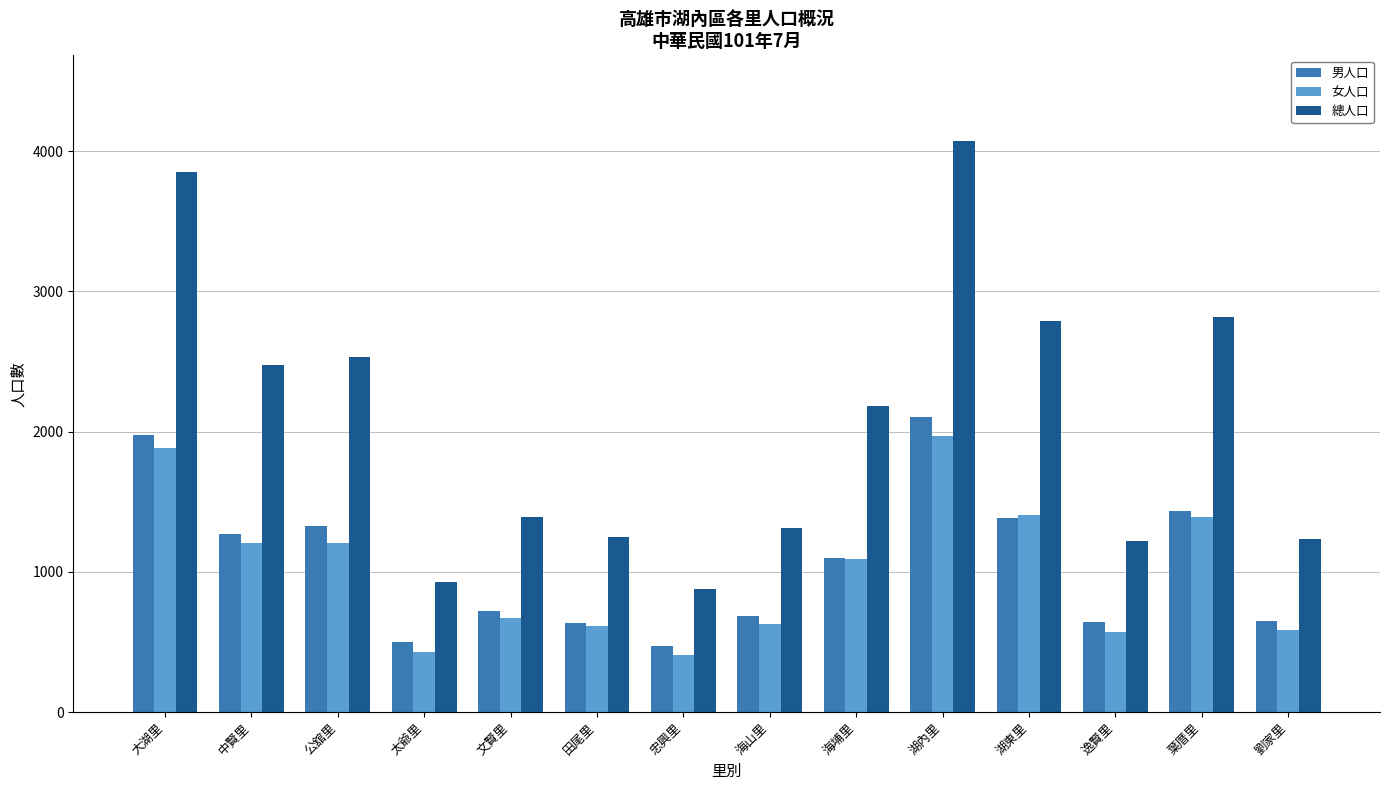

Is it true that 總人口 equals 2789 at 湖東里?

True